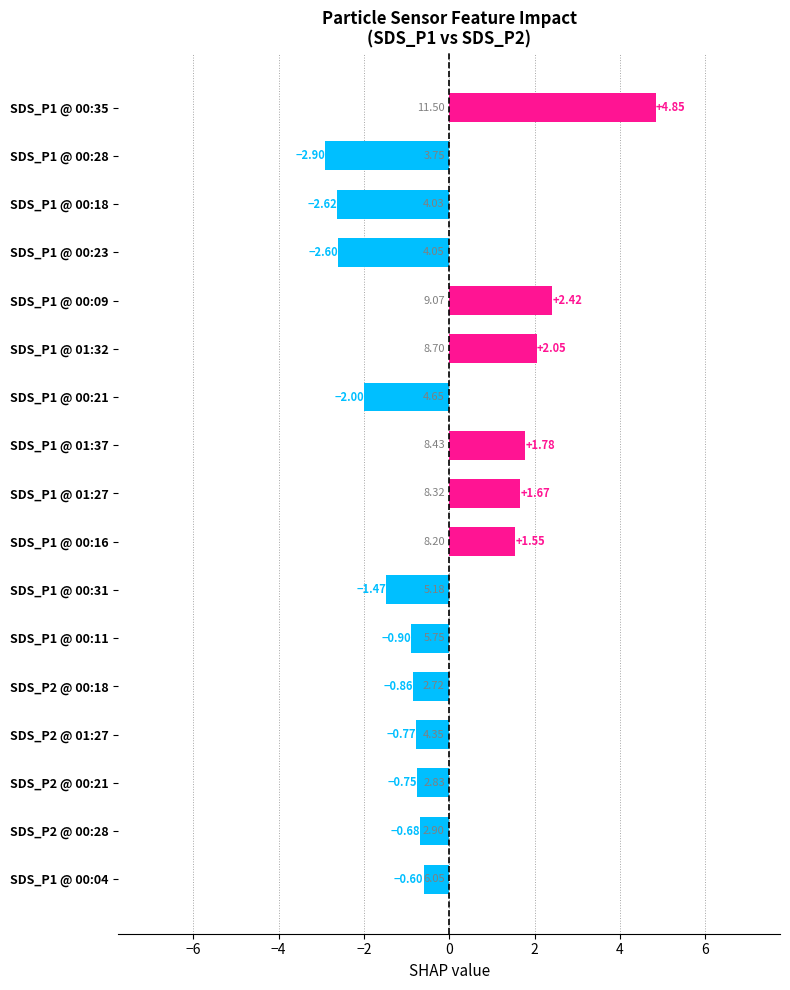

Rank the categories by value from lowest to highest.

SDS_P1 @ 00:28, SDS_P1 @ 00:18, SDS_P1 @ 00:23, SDS_P1 @ 00:21, SDS_P1 @ 00:31, SDS_P1 @ 00:11, SDS_P2 @ 00:18, SDS_P2 @ 01:27, SDS_P2 @ 00:21, SDS_P2 @ 00:28, SDS_P1 @ 00:04, SDS_P1 @ 00:16, SDS_P1 @ 01:27, SDS_P1 @ 01:37, SDS_P1 @ 01:32, SDS_P1 @ 00:09, SDS_P1 @ 00:35